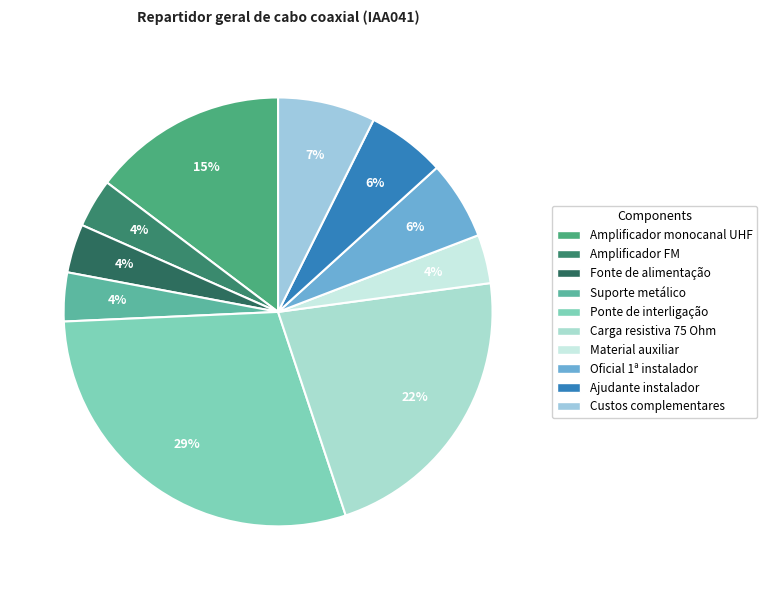

Is it true that Amplificador FM is 14% of the pie?

False